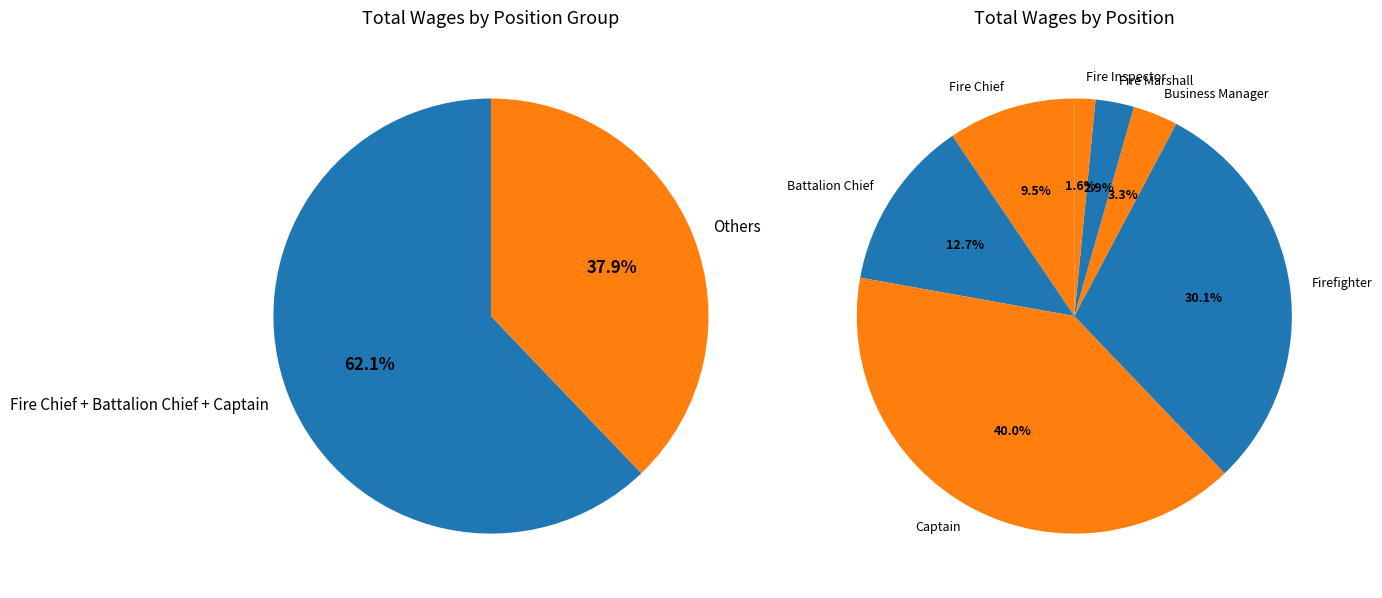

What portion of the pie excludes Battalion Chief?

87.3%